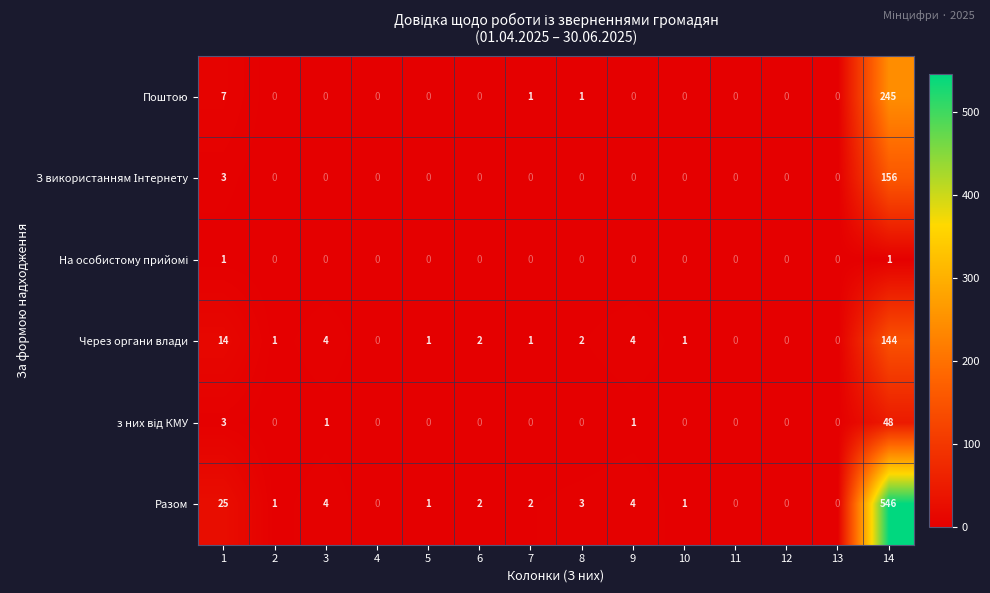

What is the total value across all series at 1?

53